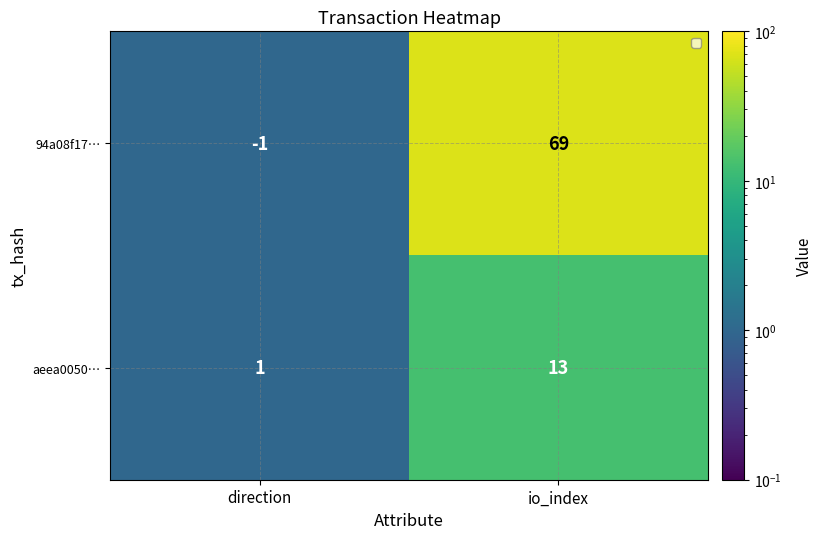

What is the approximate value of 94a08f17… at io_index, to the nearest 10?

70